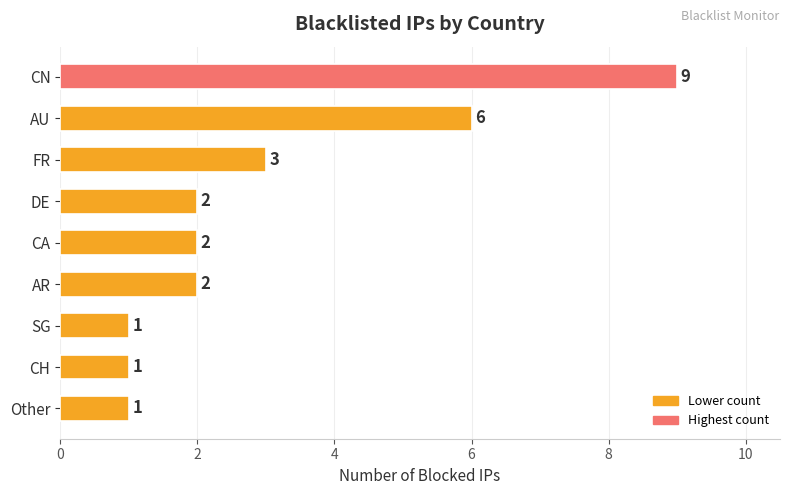

Count the values in the range 1 to 3.

7